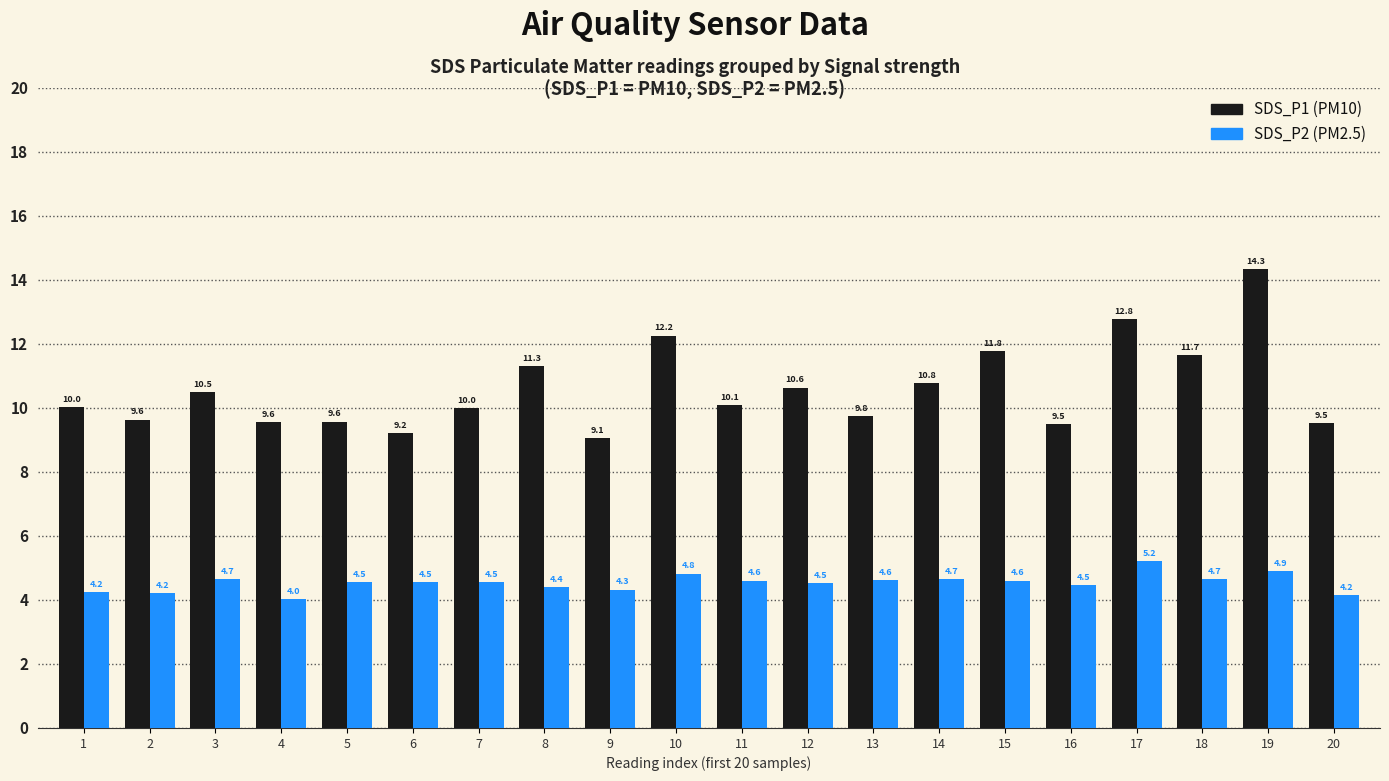

Is it true that SDS_P1 (PM10) equals 10.0 at 7?

True